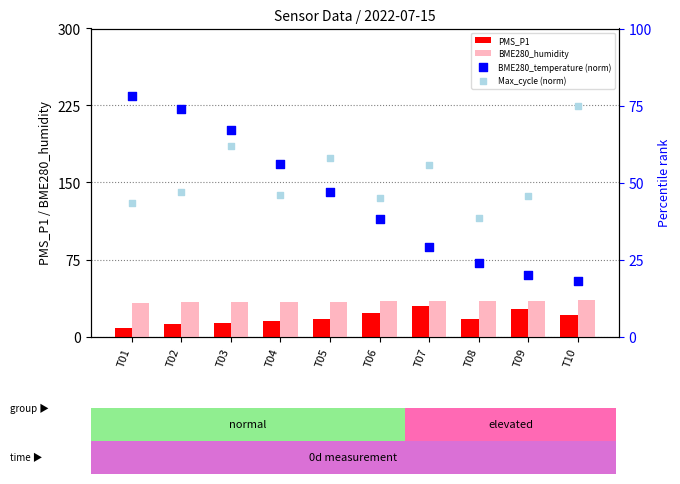

What are all the series names shown in the legend?

PMS_P1, BME280_humidity, BME280_temperature (norm), Max_cycle (norm)